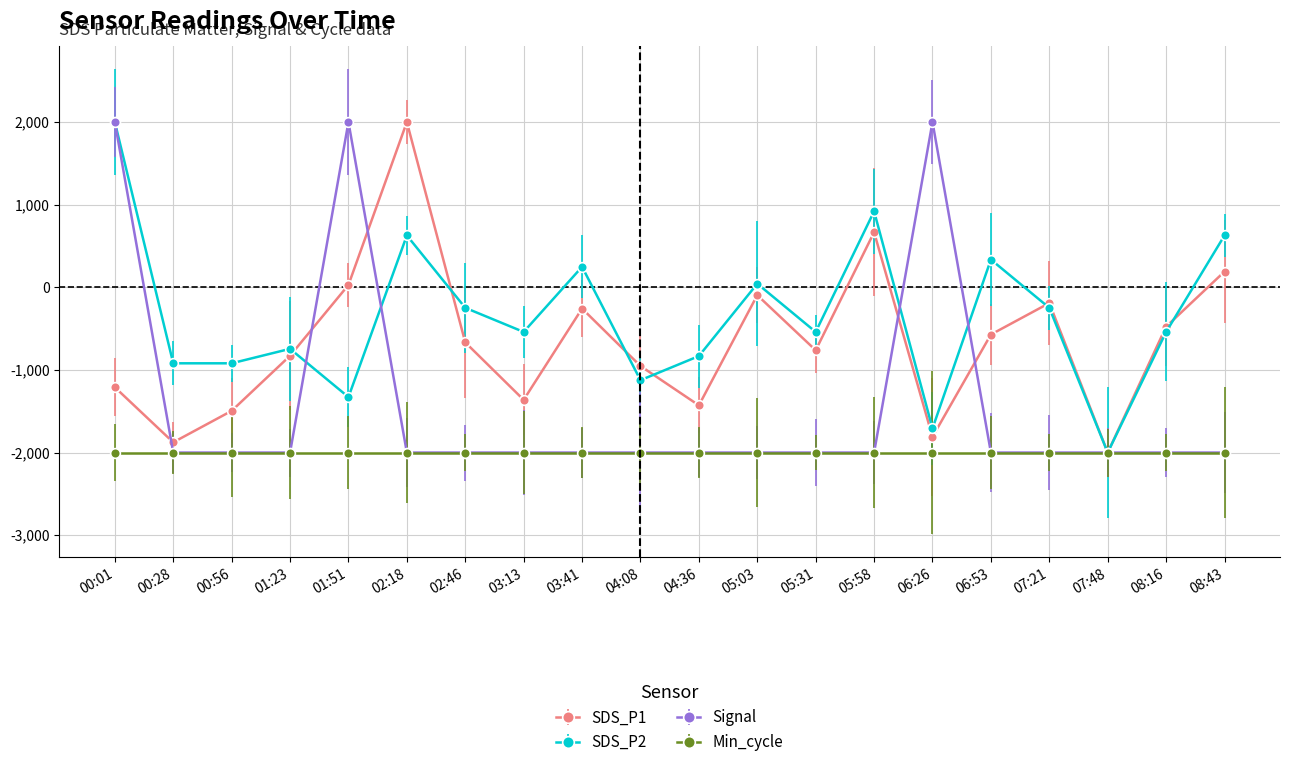

Is the value of SDS_P1 at 01:23 greater than the value of Signal at 00:56?

Yes